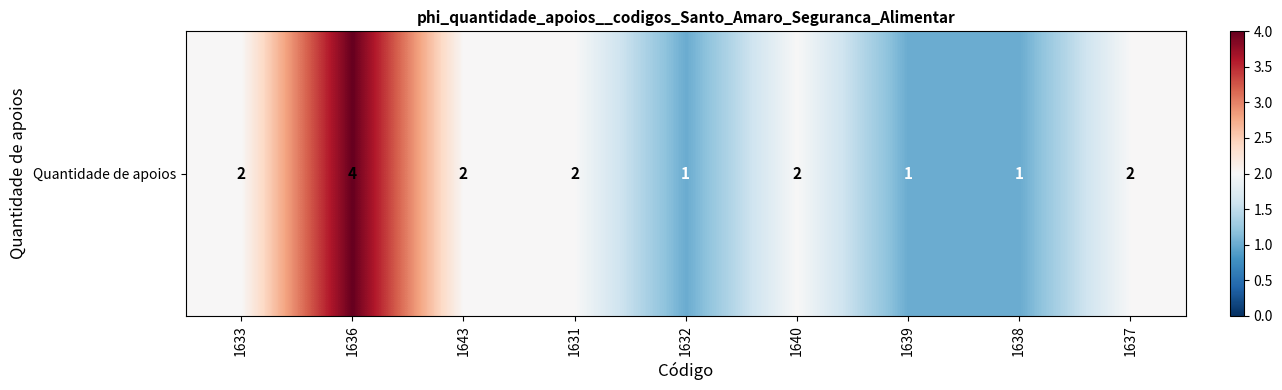

Is it true that the value at 1631 is 1?

False